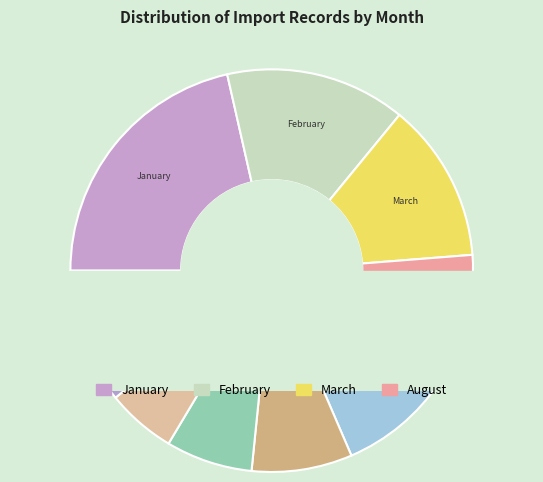

To the nearest percent, what percentage of the pie is September?

4%